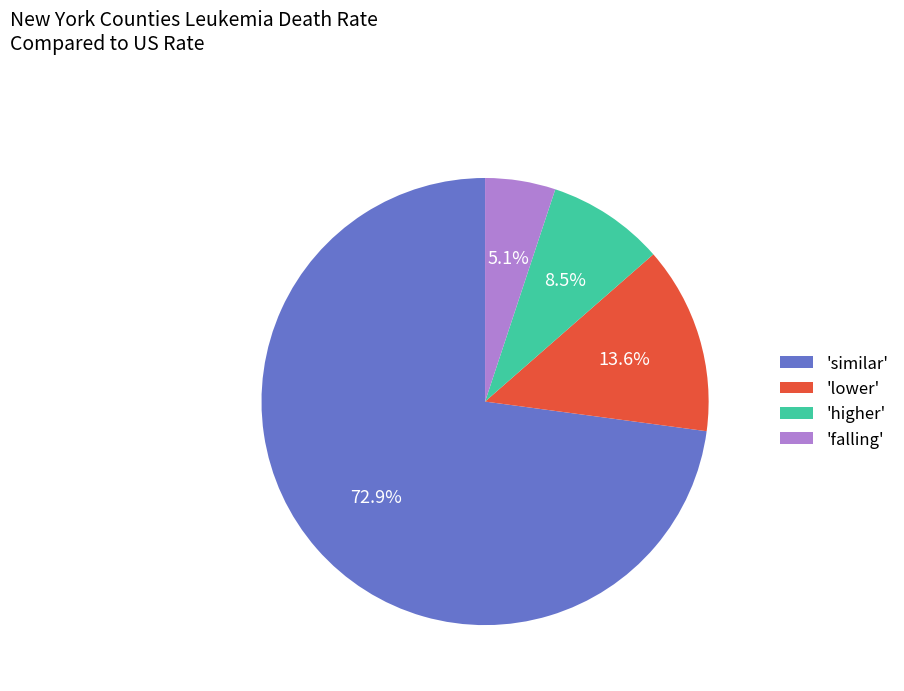

Approximately how many times larger is the value at 'higher' compared to 'falling'?

1.7